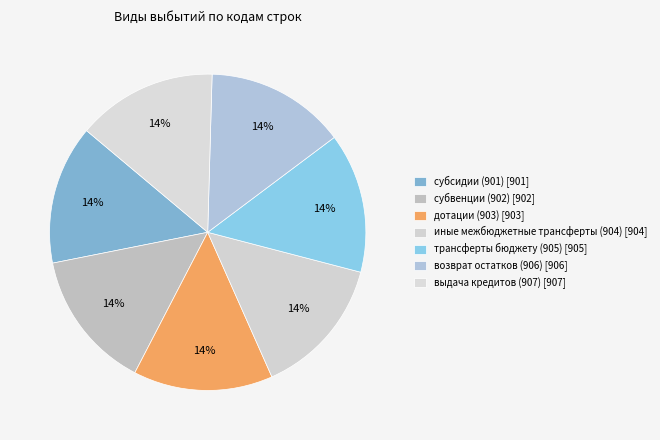

Rank the categories by value from highest to lowest.

выдача кредитов (907), возврат остатков (906), трансферты бюджету (905), иные межбюджетные трансферты (904), дотации (903), субвенции (902), субсидии (901)